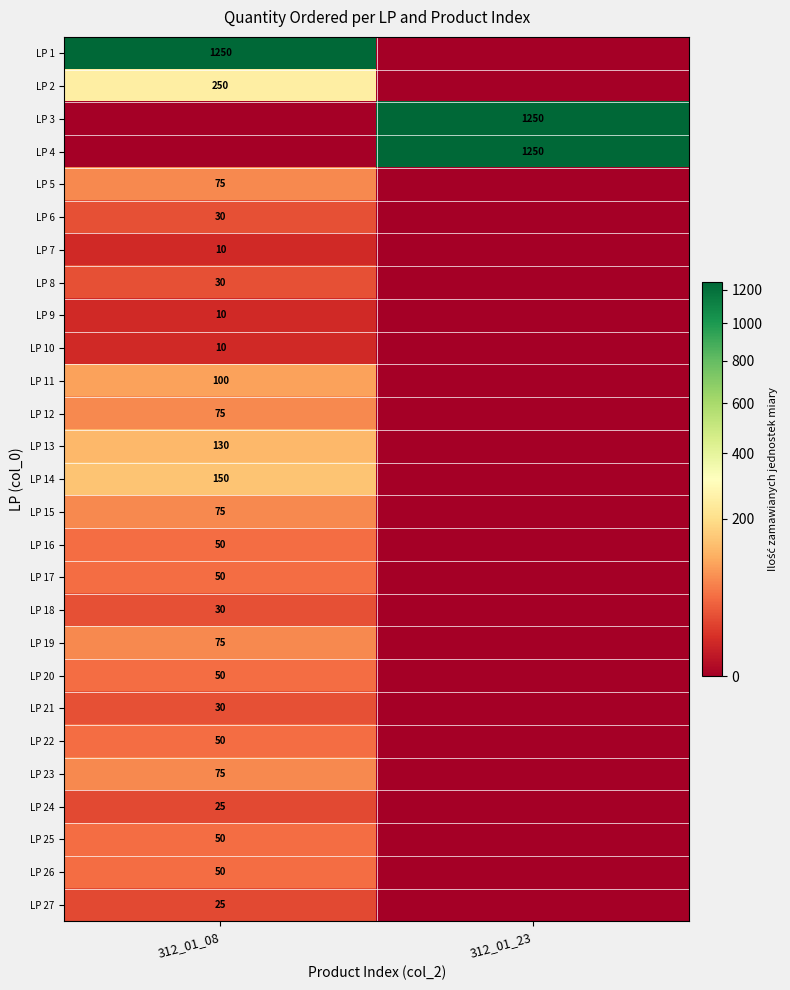

What is the total value across all series at 312_01_23?

2500